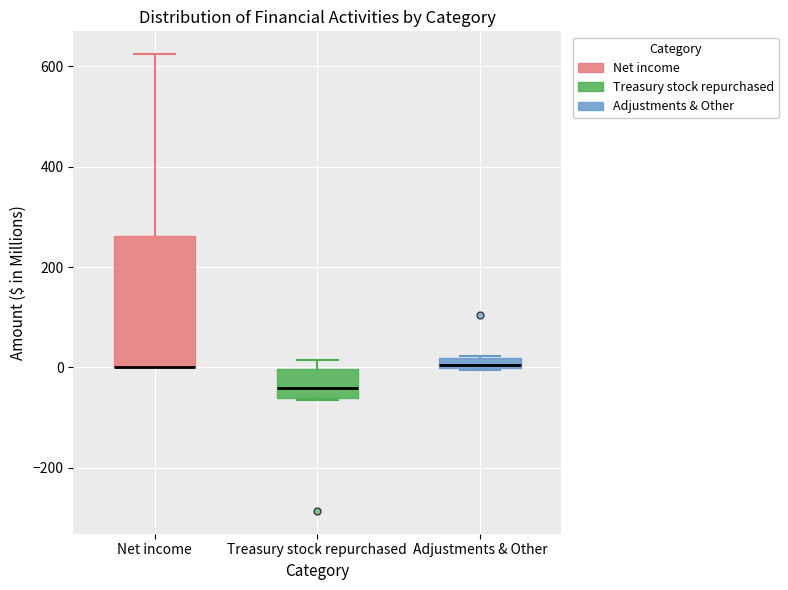

Where does the upper whisker of the box for Net income end on the y-axis? The values are not printed on the chart, so give them approximately, as read against the axis.

620